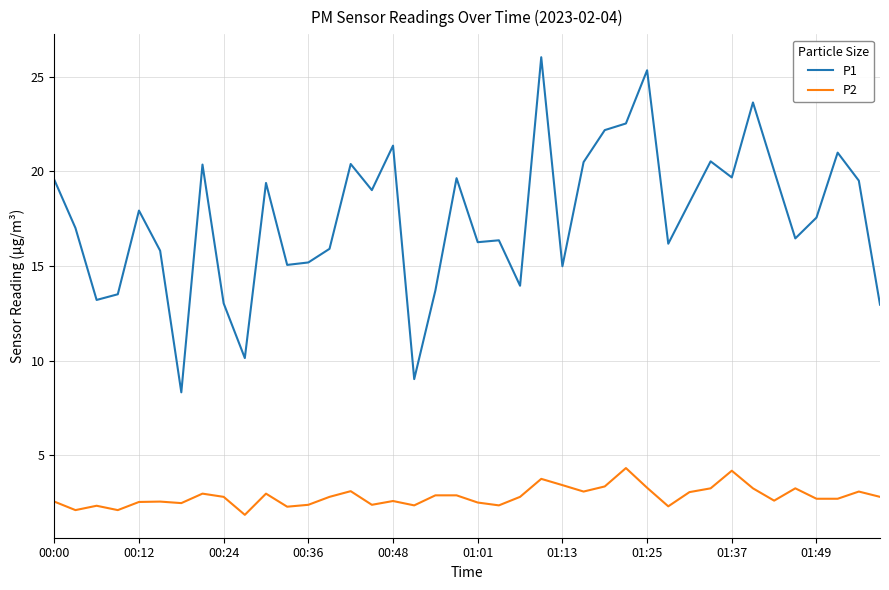

Which series has the widest spread of values?

P1